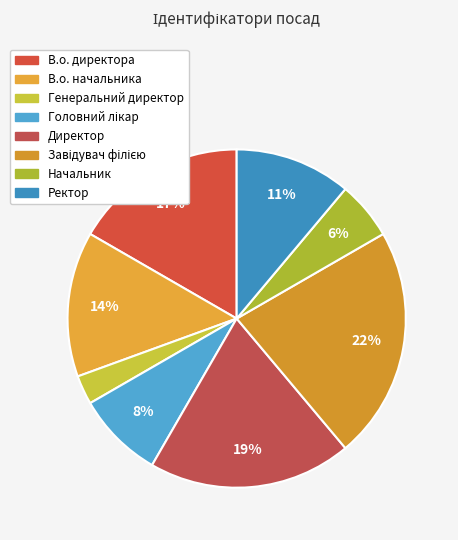

How many segments does this pie chart have?

8